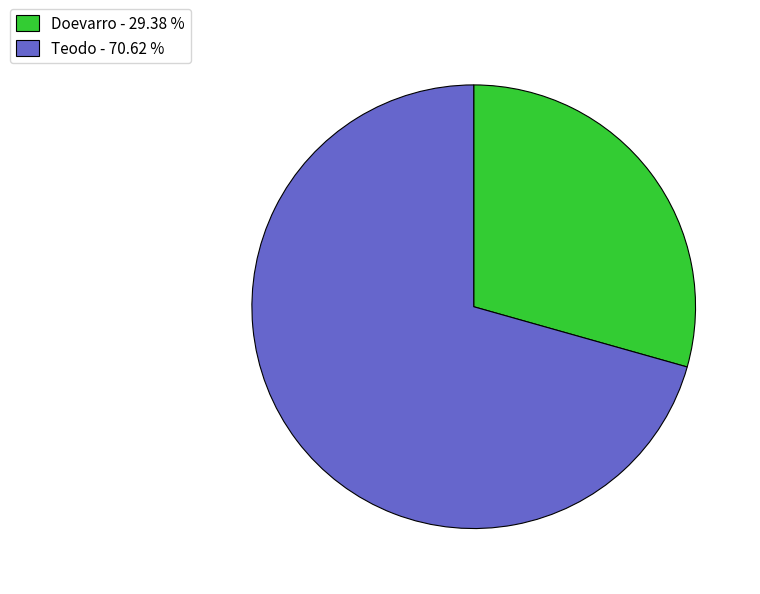

Combined, do Teodo - 70.62 % and Doevarro - 29.38 % account for over 50%?

Yes